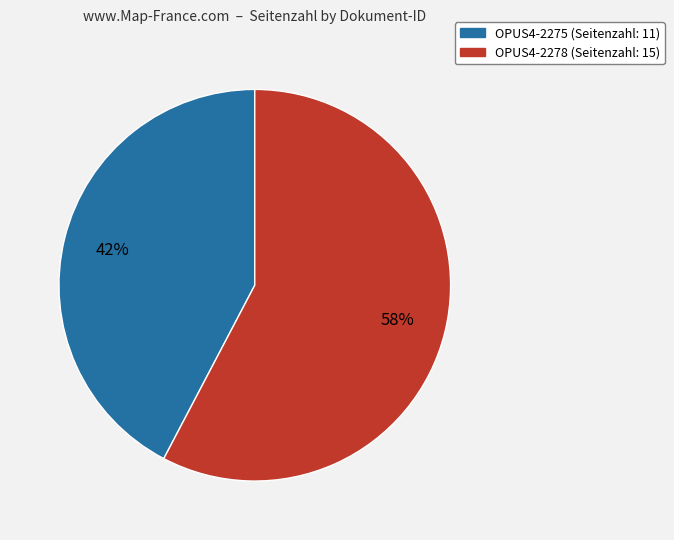

Rank the categories by value from lowest to highest.

OPUS4-2275, OPUS4-2278